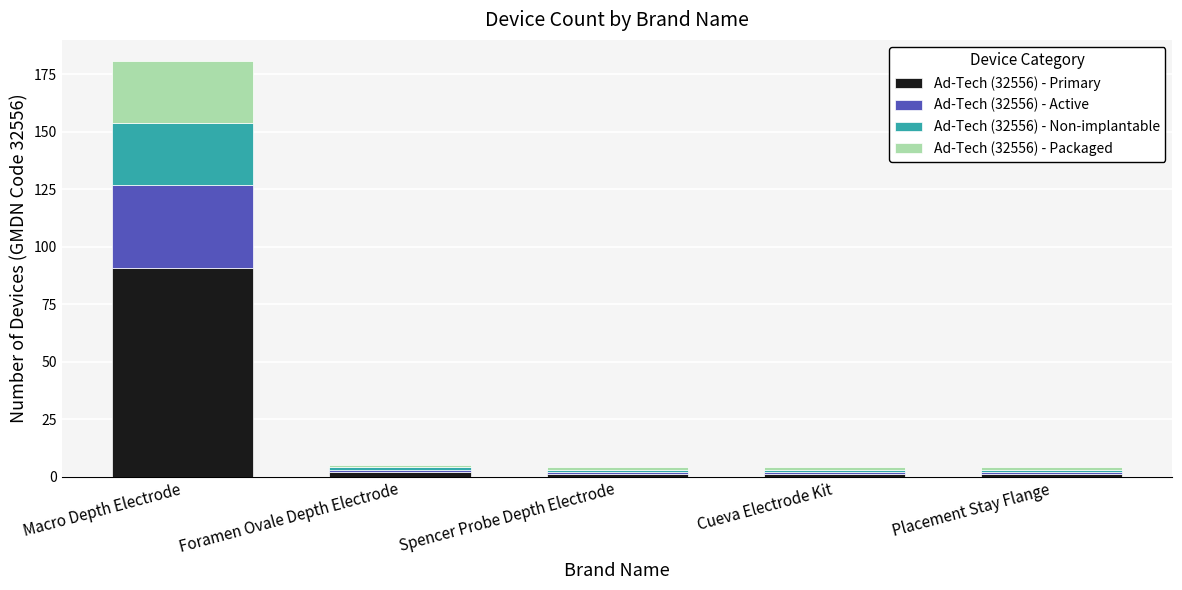

What is the sum of the Ad-Tech (32556) - Primary values at Macro Depth Electrode and Foramen Ovale Depth Electrode?

93